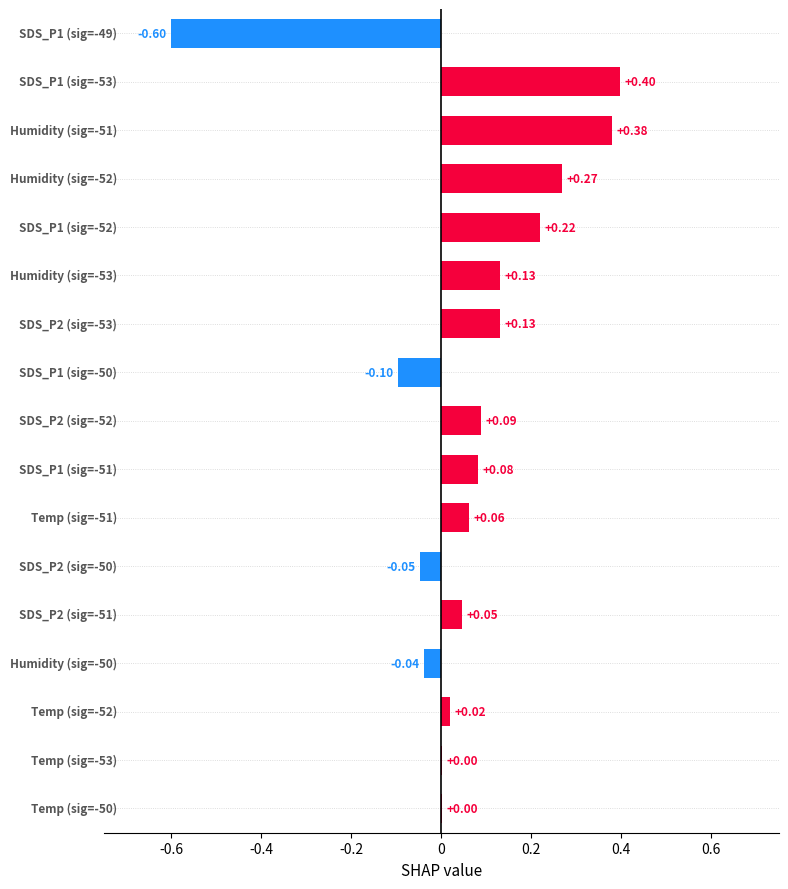

What is the sum of all values?

1.0